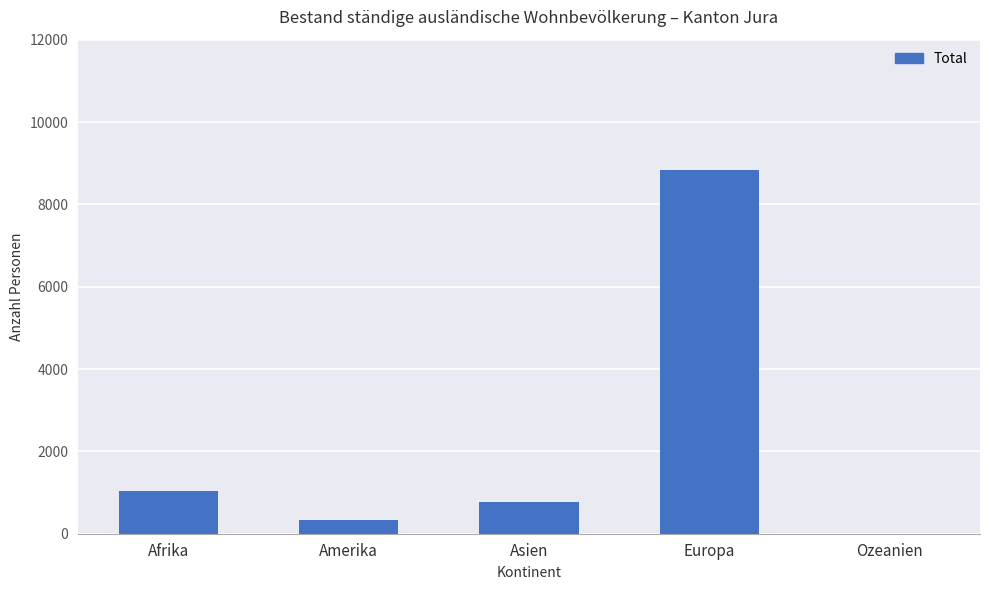

What is the sum of the values at Amerika and Afrika?

1369